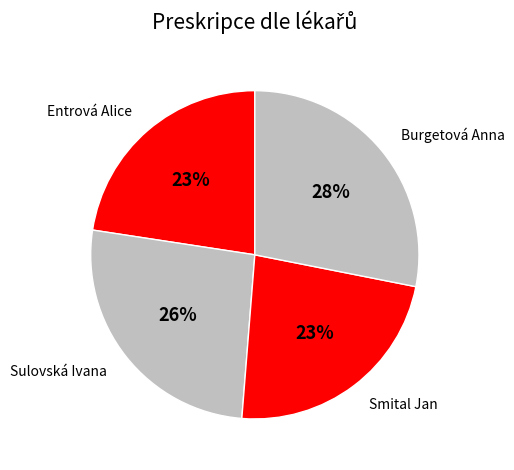

Is it true that Entrová Alice is 35% of the pie?

False